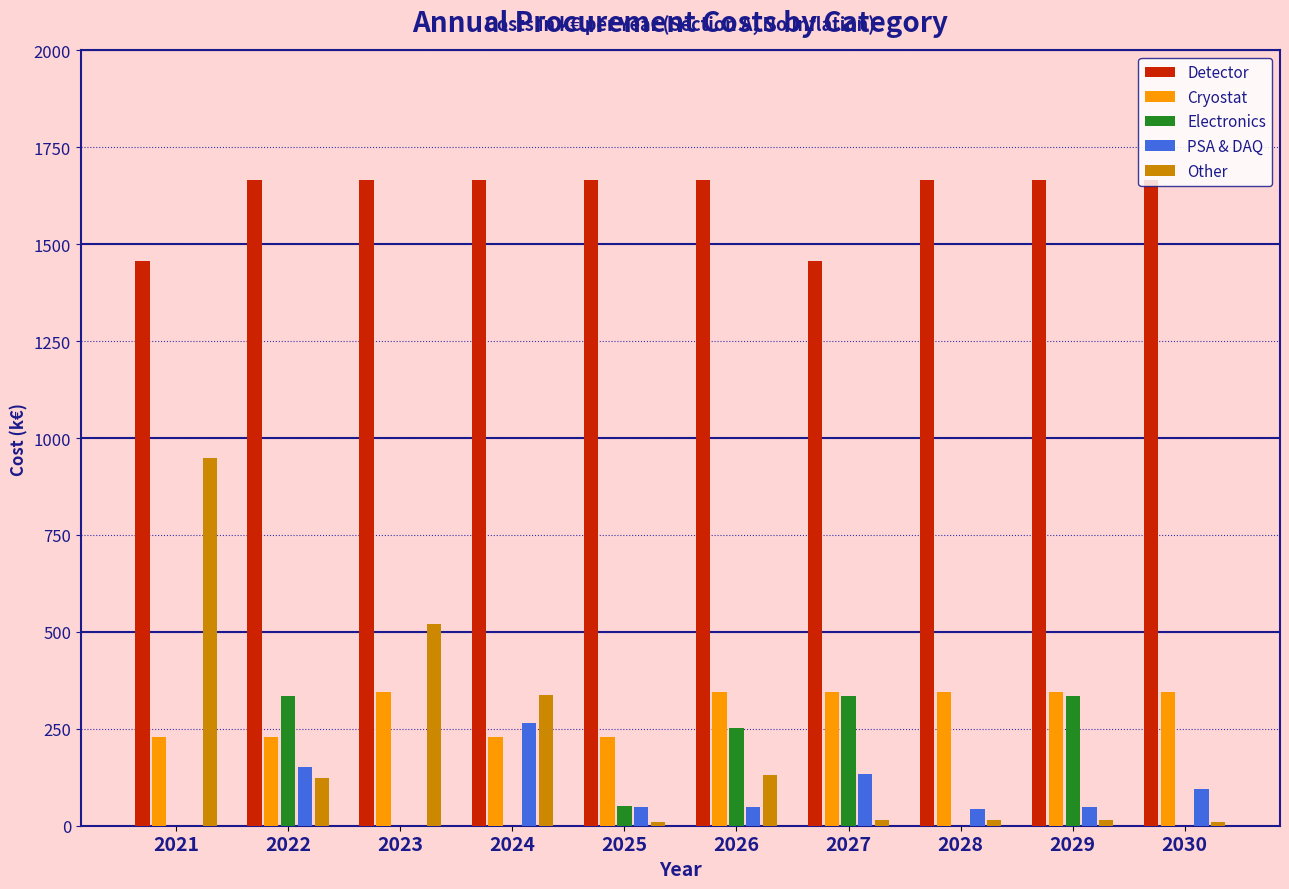

What is the sum of all Detector values?

16231.8